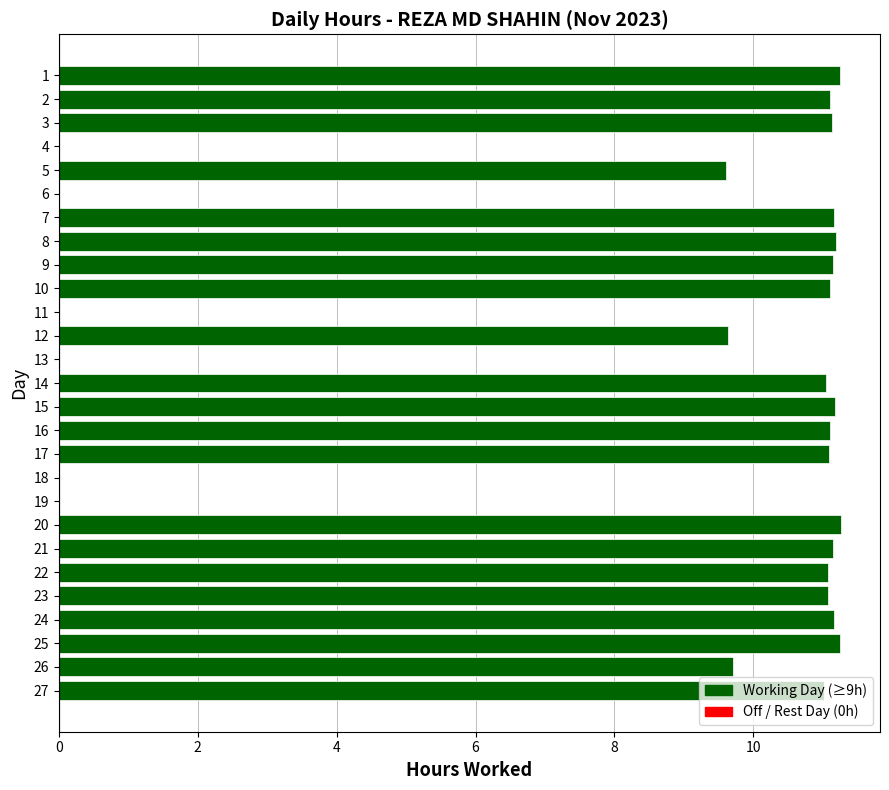

True or false: the data shows 16.8 at 22.

False